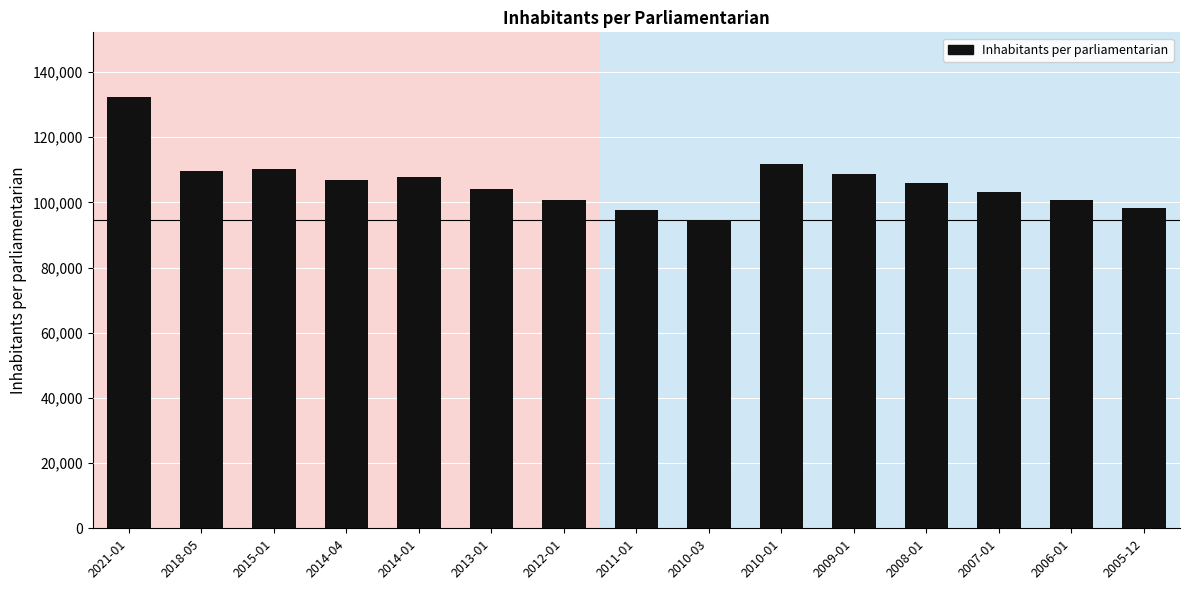

What position from the left is 2012-01?

7